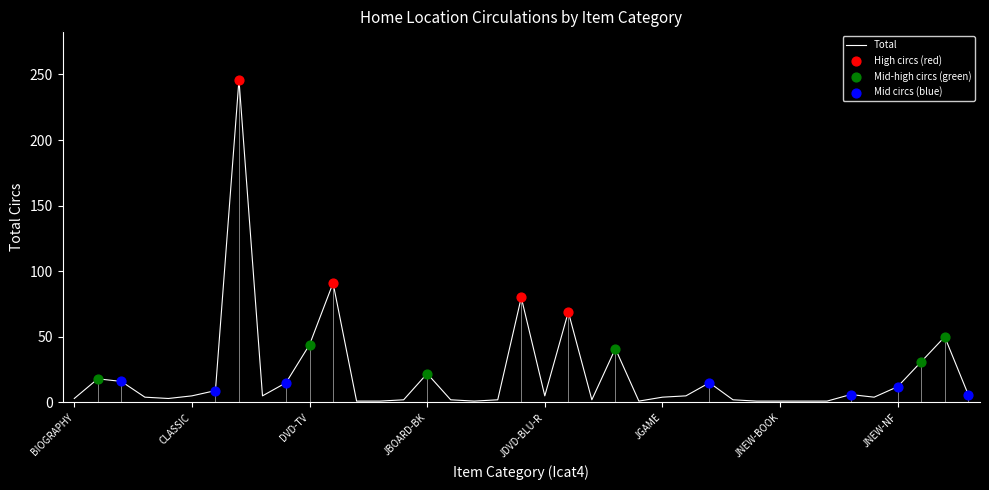

What is the change in value from BIOGRAPHY to JDVD?

+77